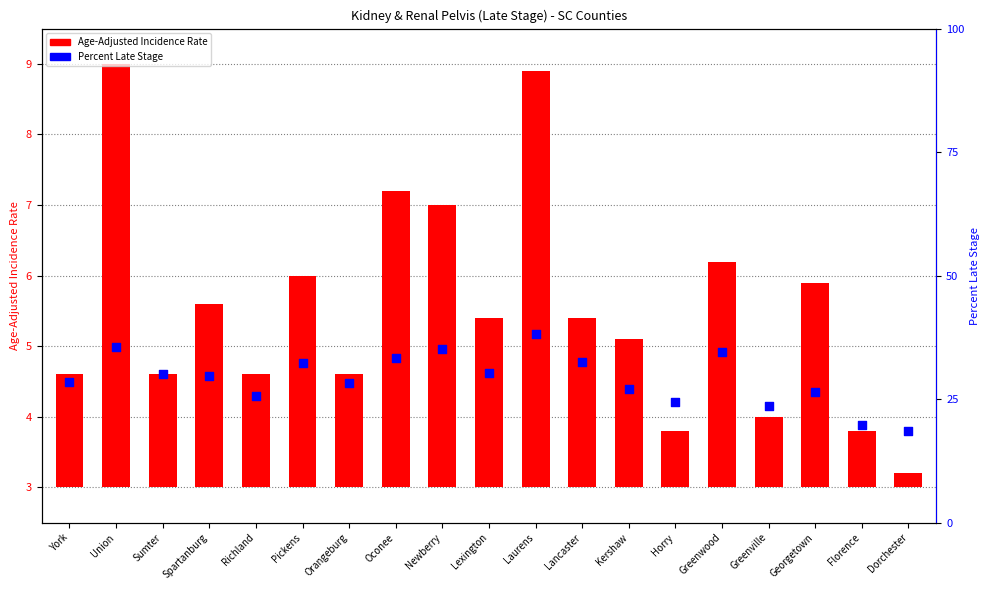

Which series reaches the maximum Y coordinate?

Percent Late Stage